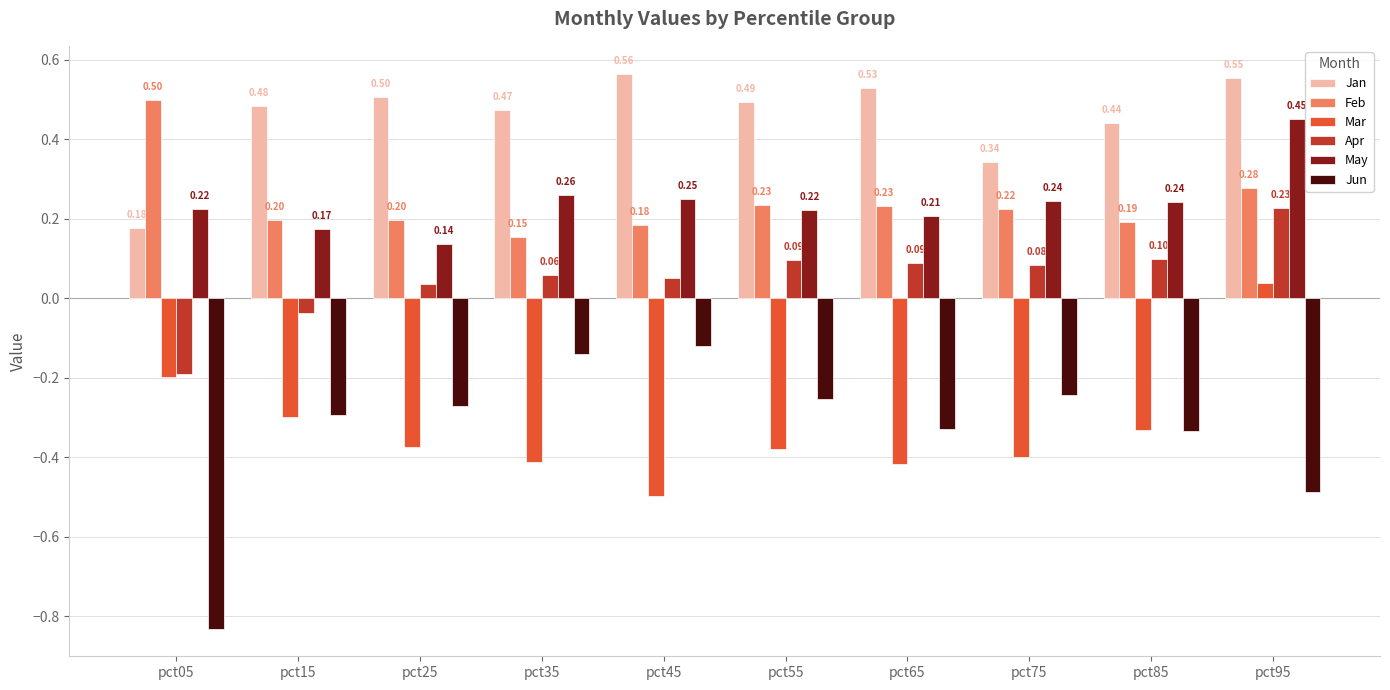

At pct05, list the series in order from largest to smallest.

Feb, May, Jan, Apr, Mar, Jun